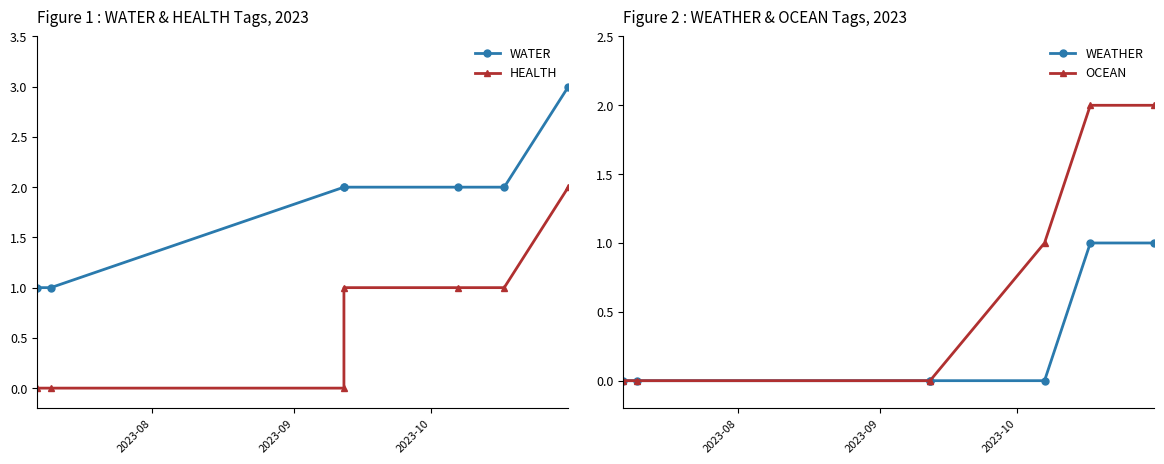

Reading left to right, extract all data points from this chart.

WATER: 1	1	2	2	2	2	3
HEALTH: 0	0	0	1	1	1	2
WEATHER: 0	0	0	0	0	1	1
OCEAN: 0	0	0	0	1	2	2